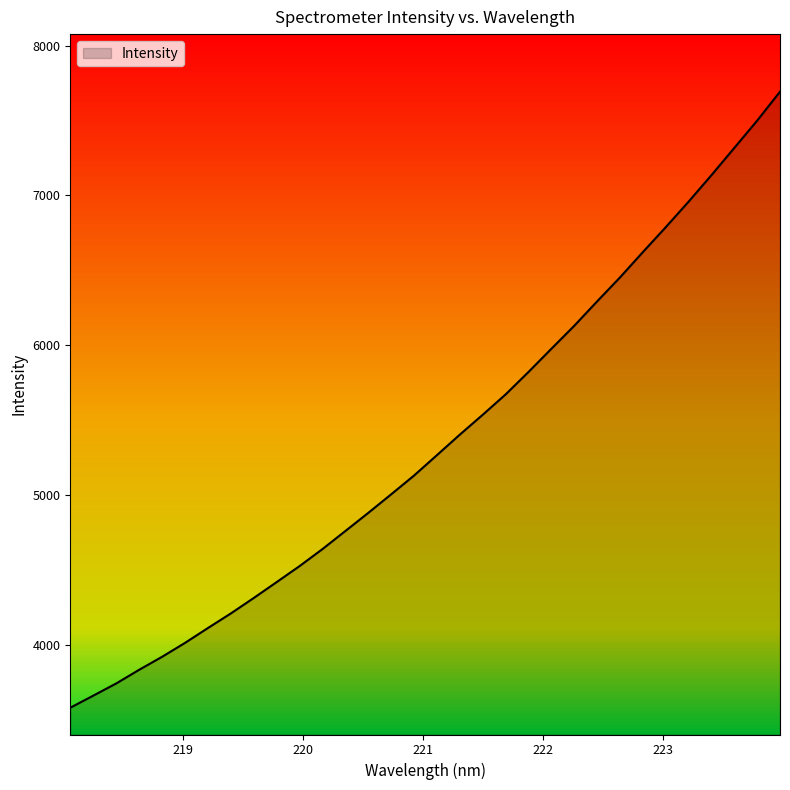

What is the maximum value shown in the chart?

7692.7